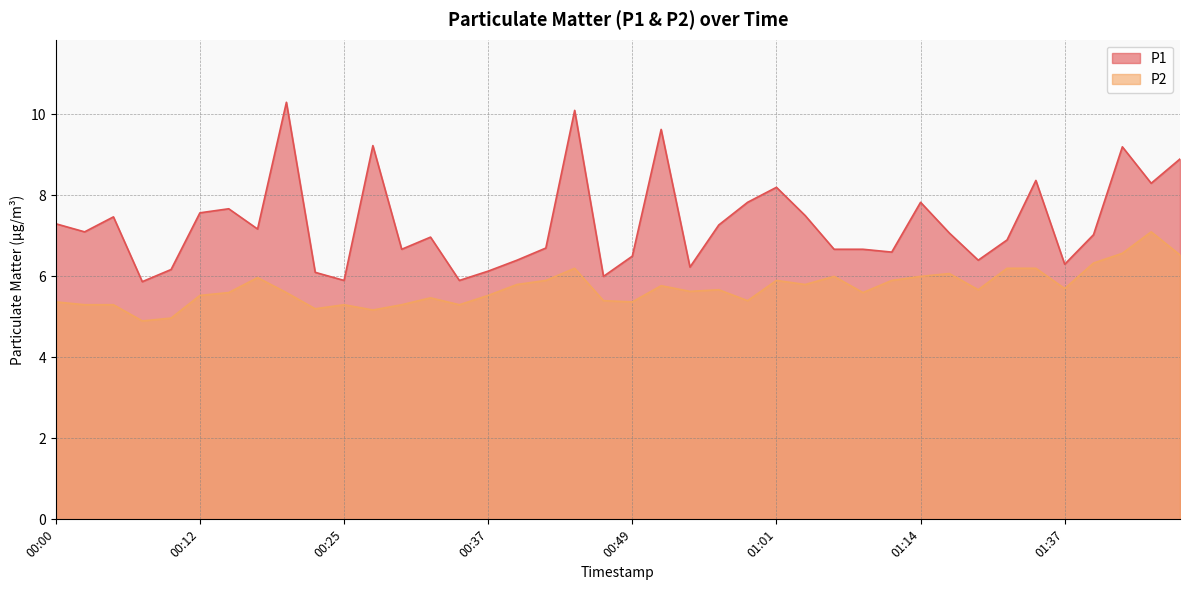

The P1 series shows 7.5 at 01:04. True or false?

True